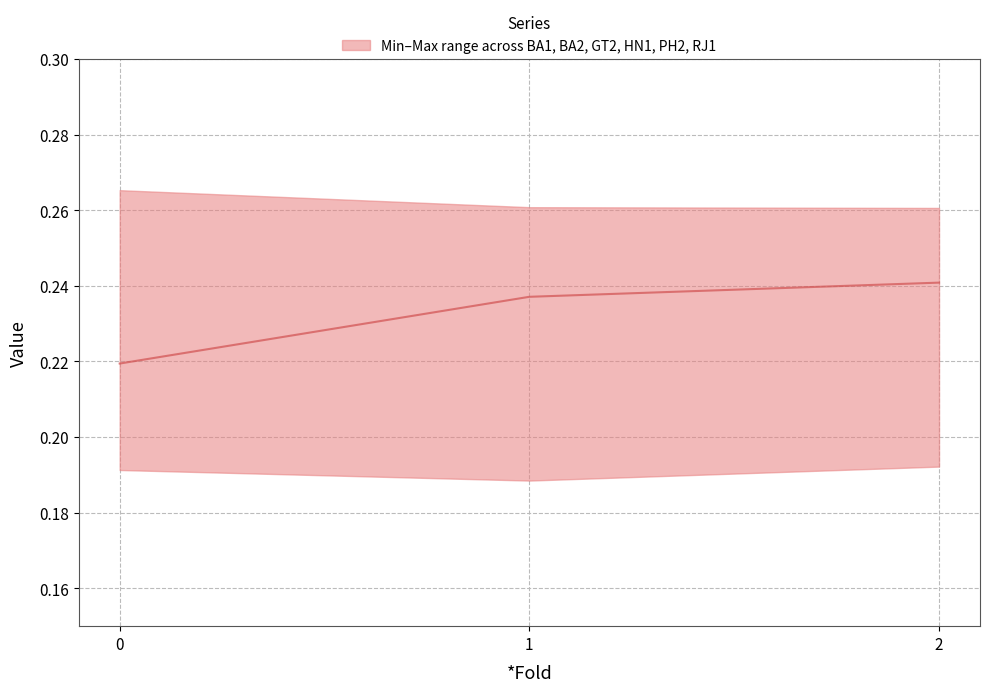

Rank the categories by PH2 value from highest to lowest.

2, 0, 1